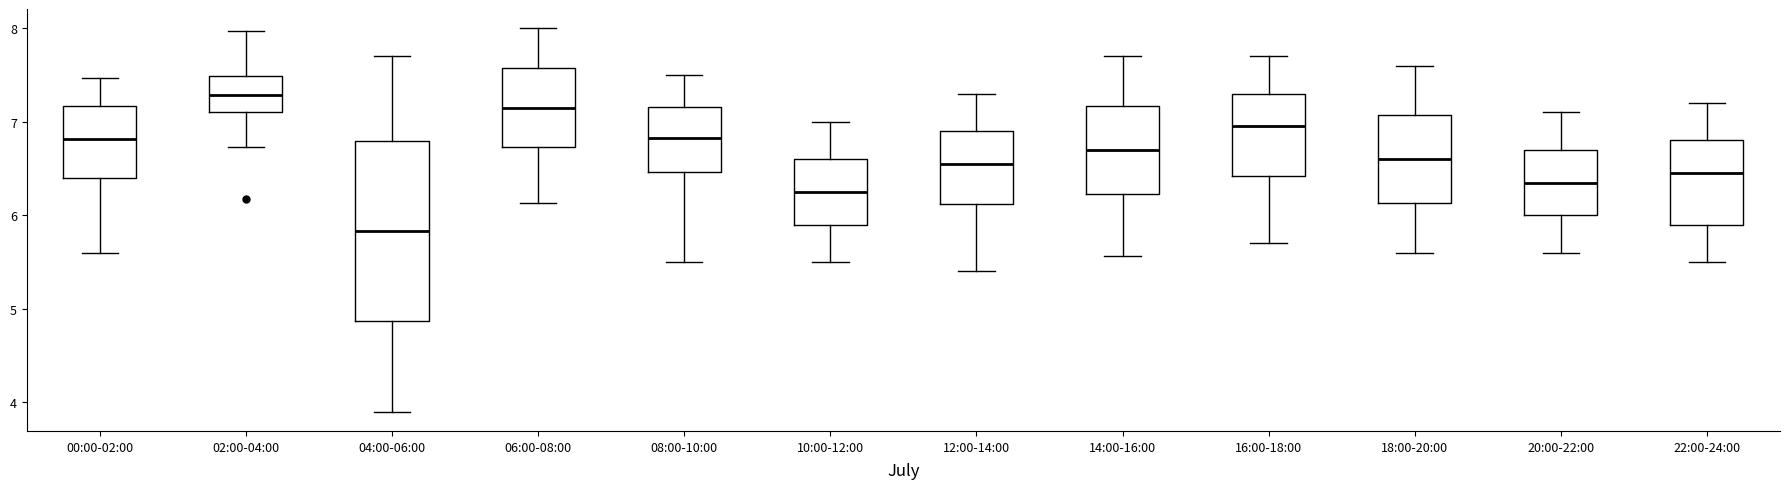

Where is the lower edge of the box for 08:00-10:00 on the y-axis? The values are not printed on the chart, so give them approximately, as read against the axis.

6.5